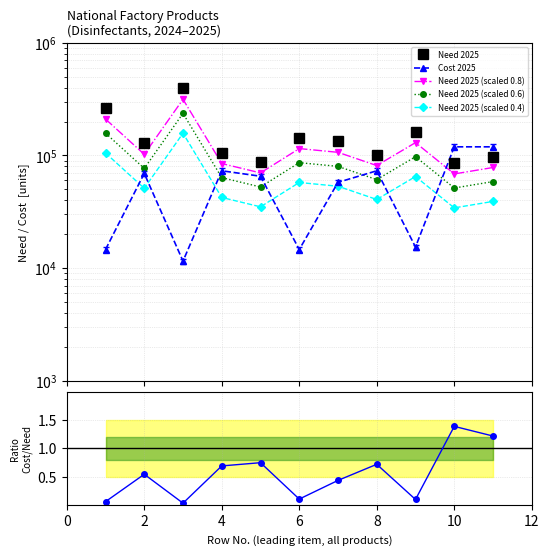

How many data points in Need 2025 (scaled 0.6) are less than 76740?

5